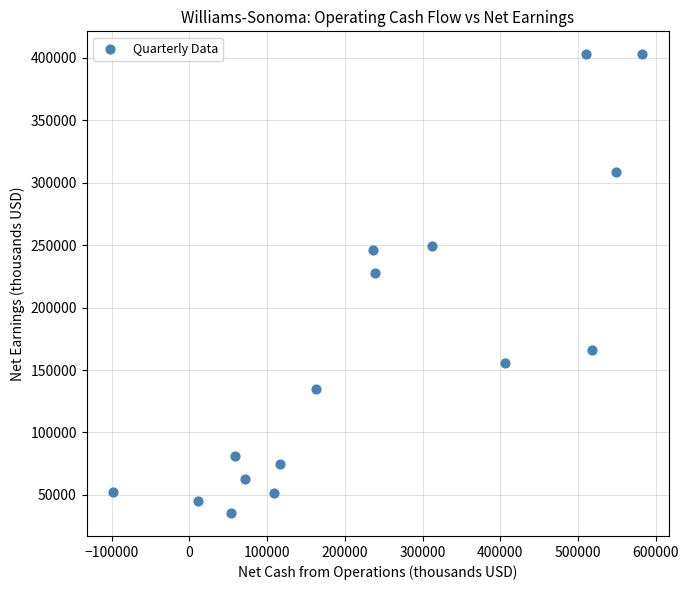

What is the range of X values (max minus min)?

680888